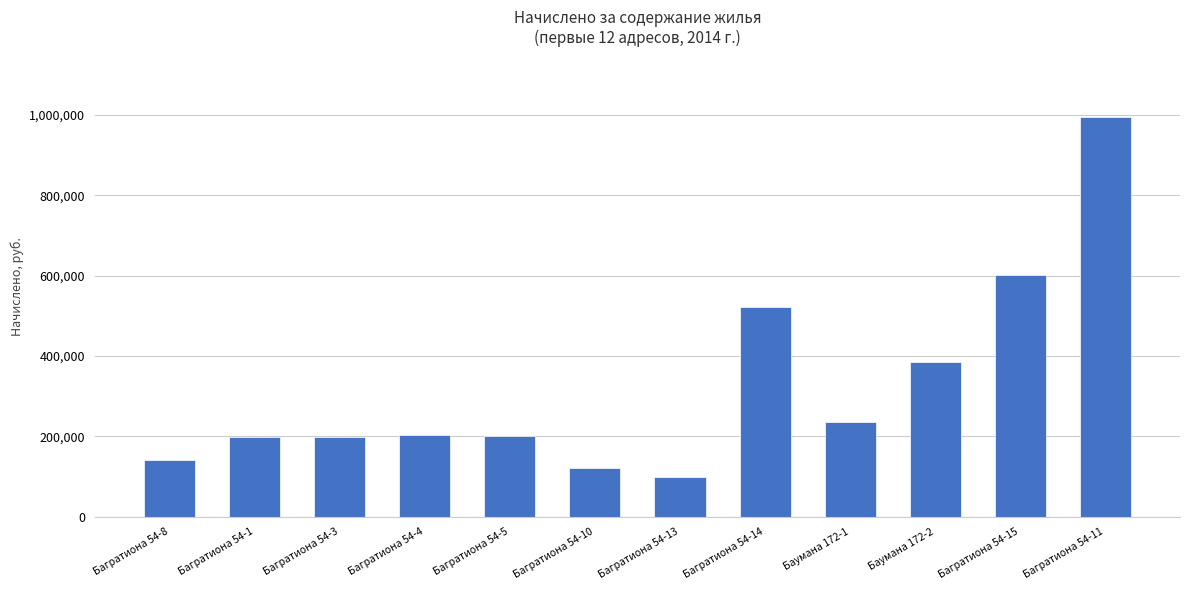

Which category has the highest value across all series?

Багратиона 54-11